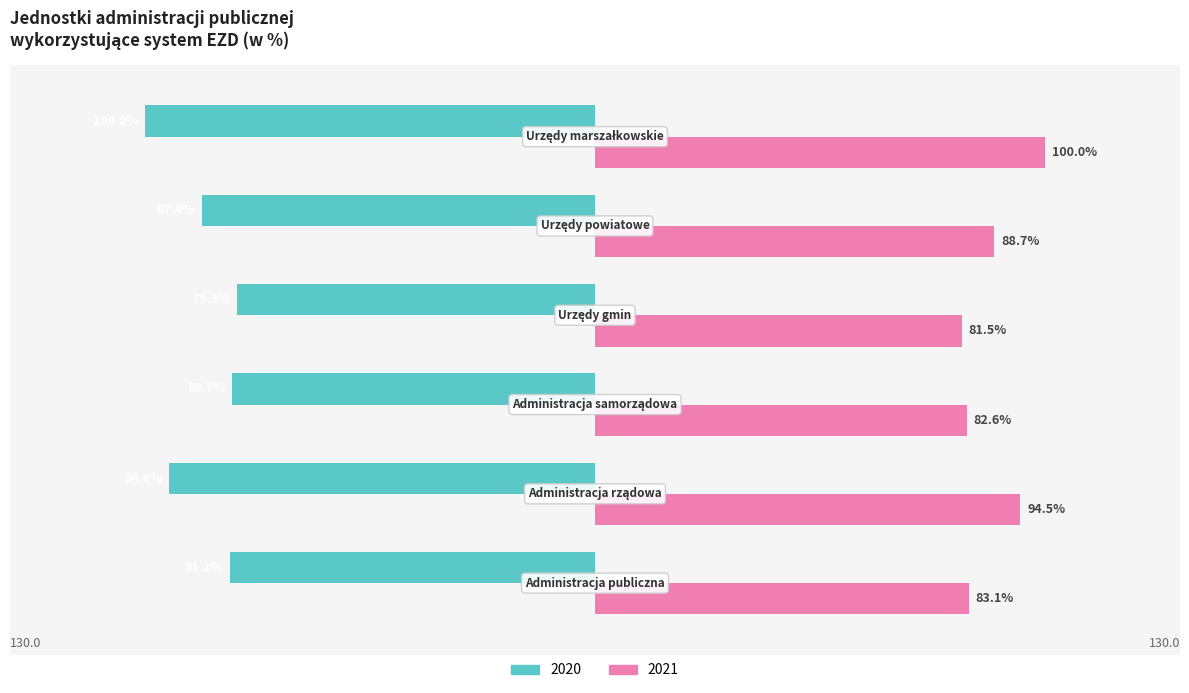

Rank the series by their average value, from lowest to highest.

2020, 2021